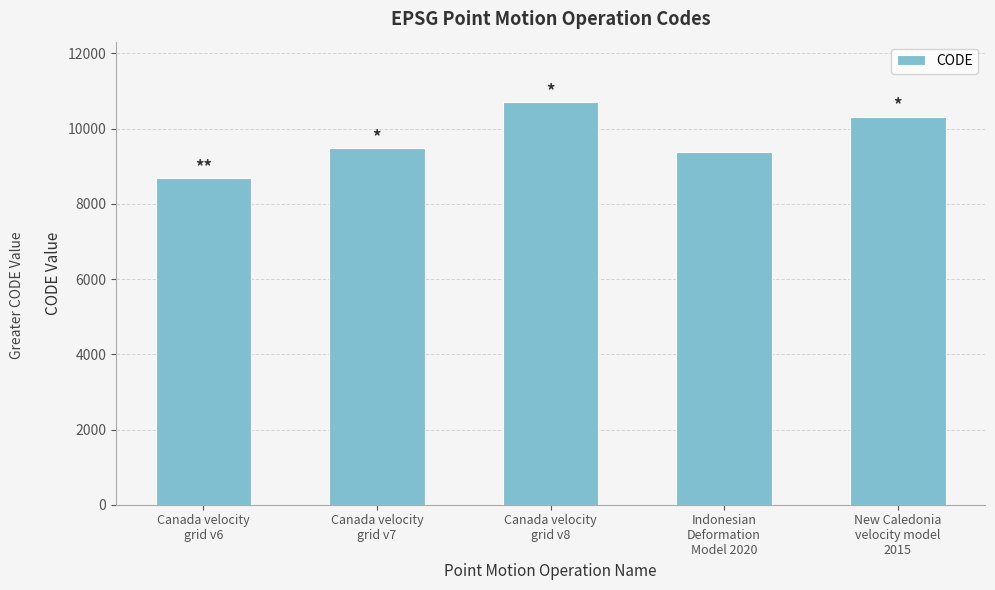

What is the approximate value at Canada velocity
grid v7, to the nearest 50?

9500